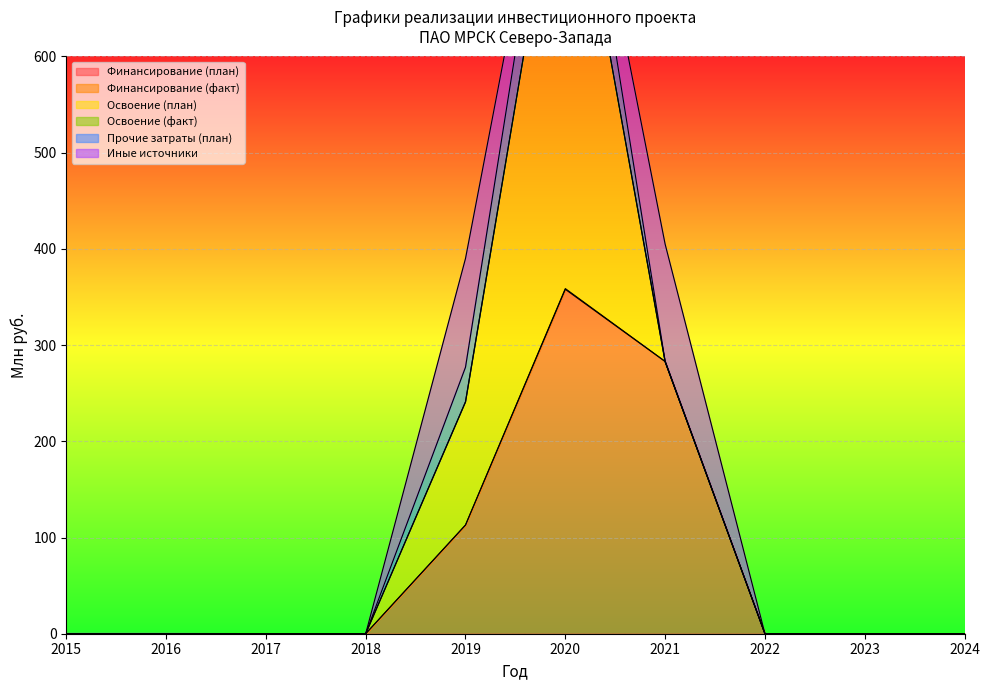

Reading left to right, what are all the values shown in this chart?

Финансирование (план): 2015=0.0	2016=0.0	2017=0.0	2018=0.0	2019=113.0	2020=358.0	2021=283.0	2022=0.0	2023=0.0	2024=0.0
Финансирование (факт): 2015=0.0	2016=0.0	2017=0.0	2018=0.0	2019=0.0	2020=0.7	2021=0.0	2022=0.0	2023=0.0	2024=0.0
Освоение (план): 2015=0.0	2016=0.0	2017=0.0	2018=0.0	2019=128.0	2020=500.0	2021=0.0	2022=0.0	2023=0.0	2024=0.0
Освоение (факт): 2015=0.0	2016=0.0	2017=0.0	2018=0.0	2019=0.0	2020=0.7	2021=0.0	2022=0.0	2023=0.0	2024=0.0
Прочие затраты (план): 2015=0.0	2016=0.0	2017=0.0	2018=0.0	2019=36.0	2020=72.0	2021=0.0	2022=0.0	2023=0.0	2024=0.0
Иные источники: 2015=0.0	2016=0.0	2017=0.0	2018=0.0	2019=113.0	2020=0.0	2021=122.0	2022=0.0	2023=0.0	2024=0.0